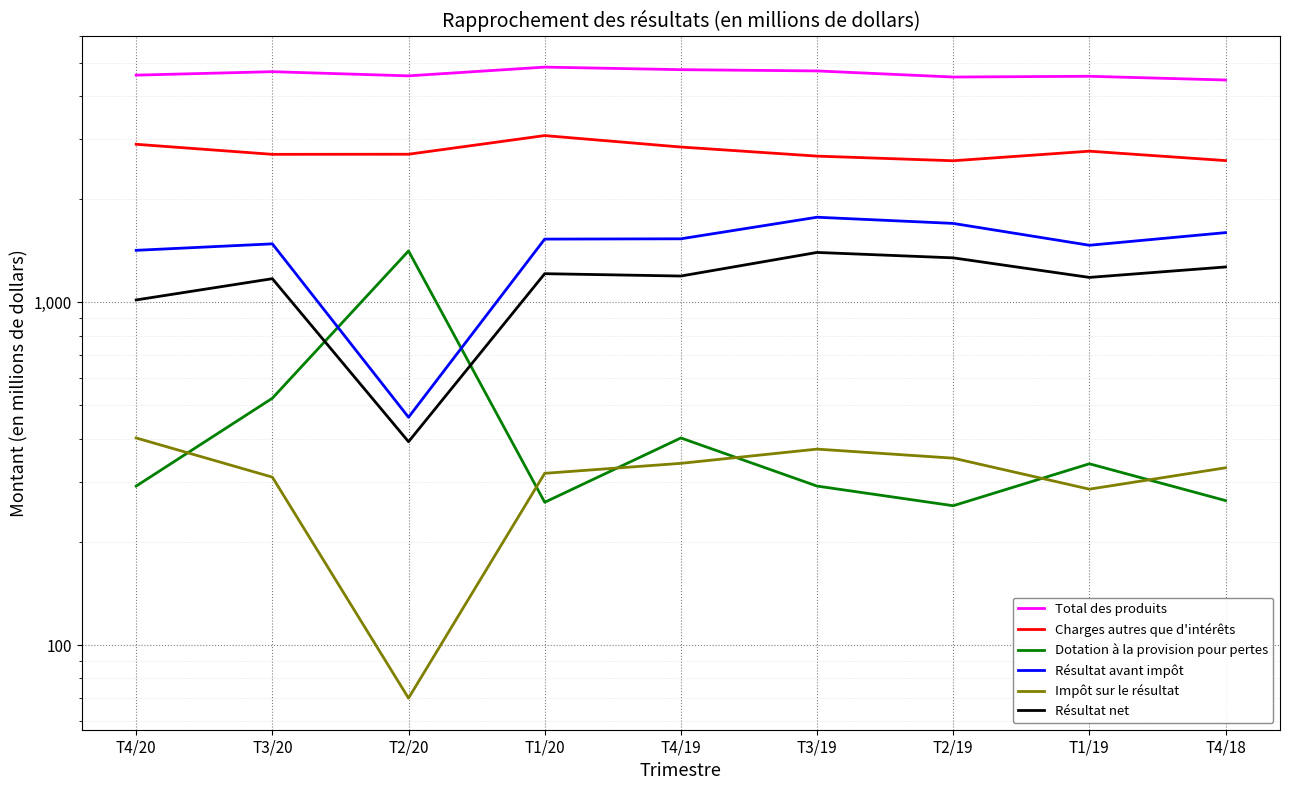

At which label is Charges autres que d'intérêts closest to 2826?

T4/19